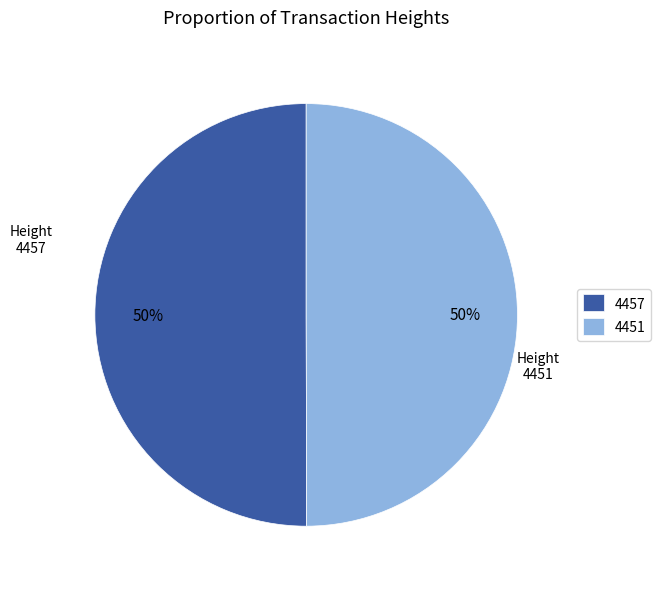

Do 4451 and 4457 together represent more than half of the pie?

Yes